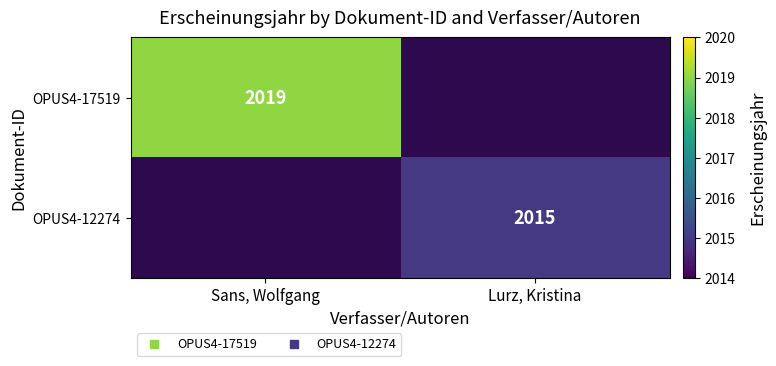

Which category has the lowest value in the OPUS4-12274 series?

Sans, Wolfgang